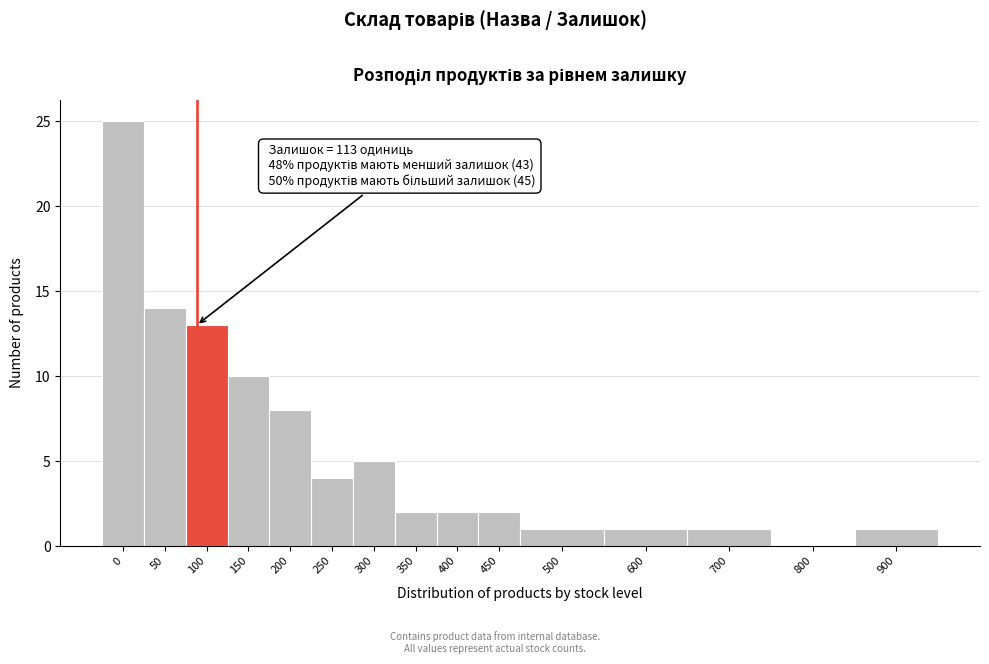

Reading left to right, transcribe all the data shown in this chart.

0=25	50=14	100=13	150=10	200=8	250=4	300=5	350=2	400=2	450=2	500=1	600=1	700=1	800=0	900=1